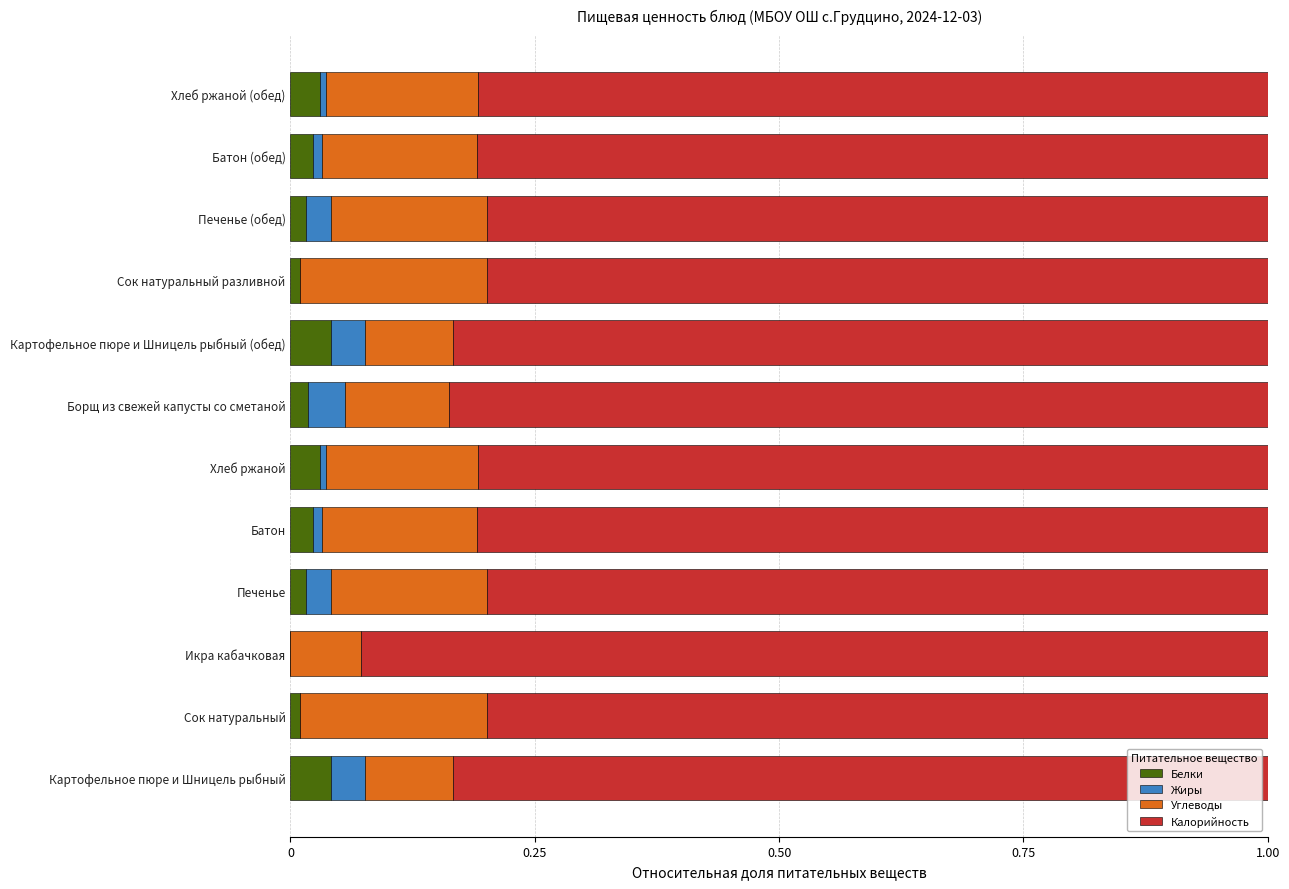

Is it true that Белки equals 0.0 at Сок натуральный разливной?

True